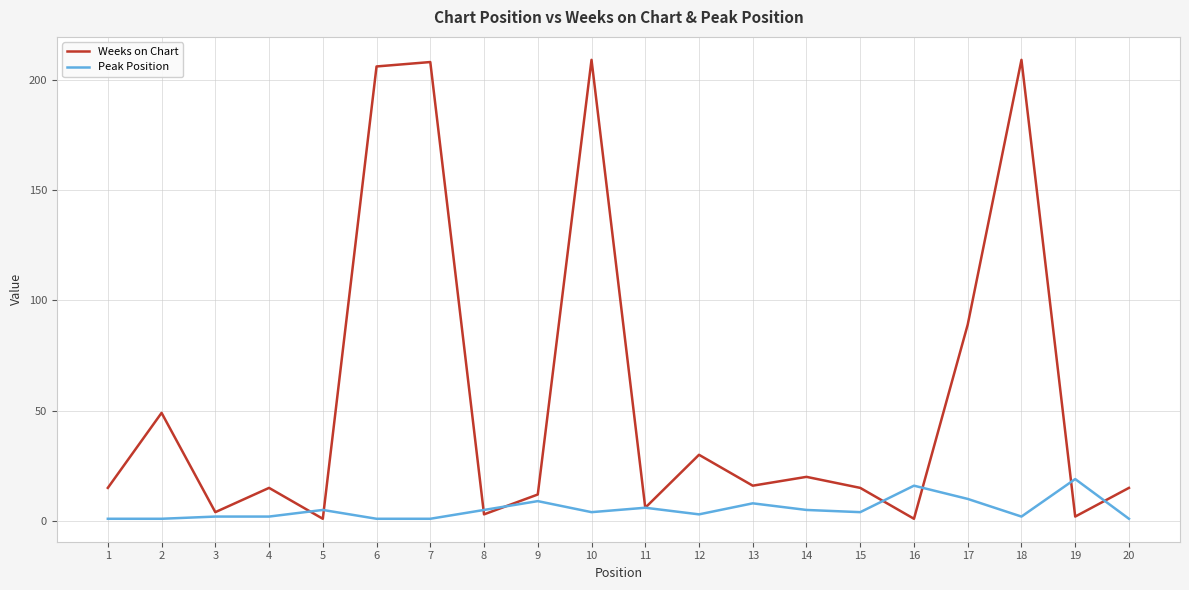

What is the greatest value displayed?

209